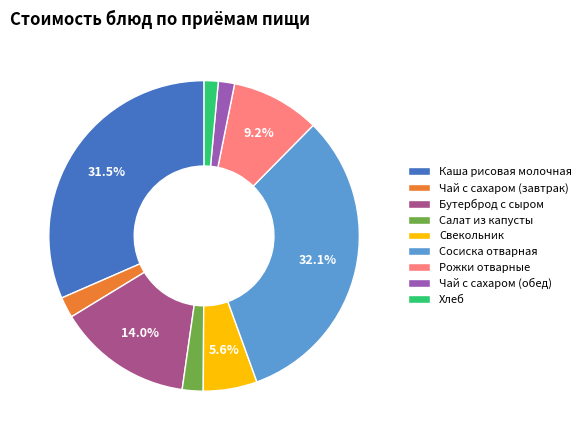

Is there a majority slice in this chart?

No